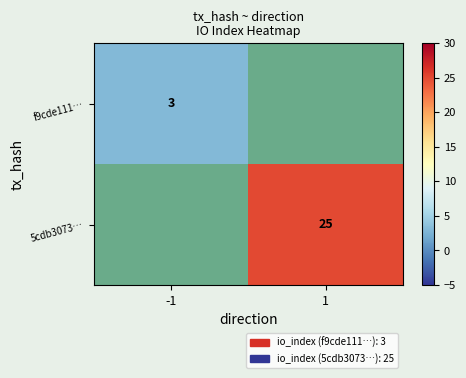

At which category does the chart reach its peak across all series?

1